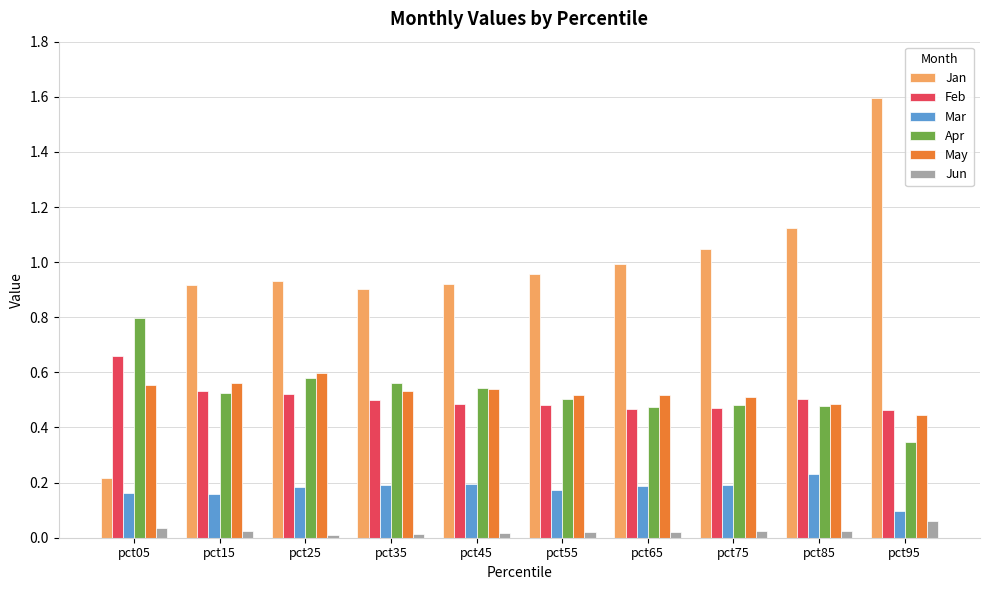

What are all the series names shown in the legend?

Jan, Feb, Mar, Apr, May, Jun